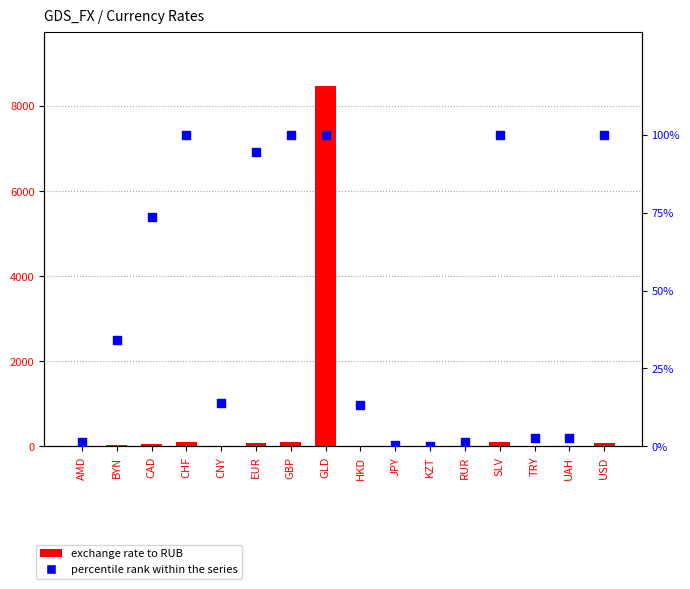

Is the value of exchange rate to RUB at UAH greater than the value of percentile rank within the series at AMD?

Yes